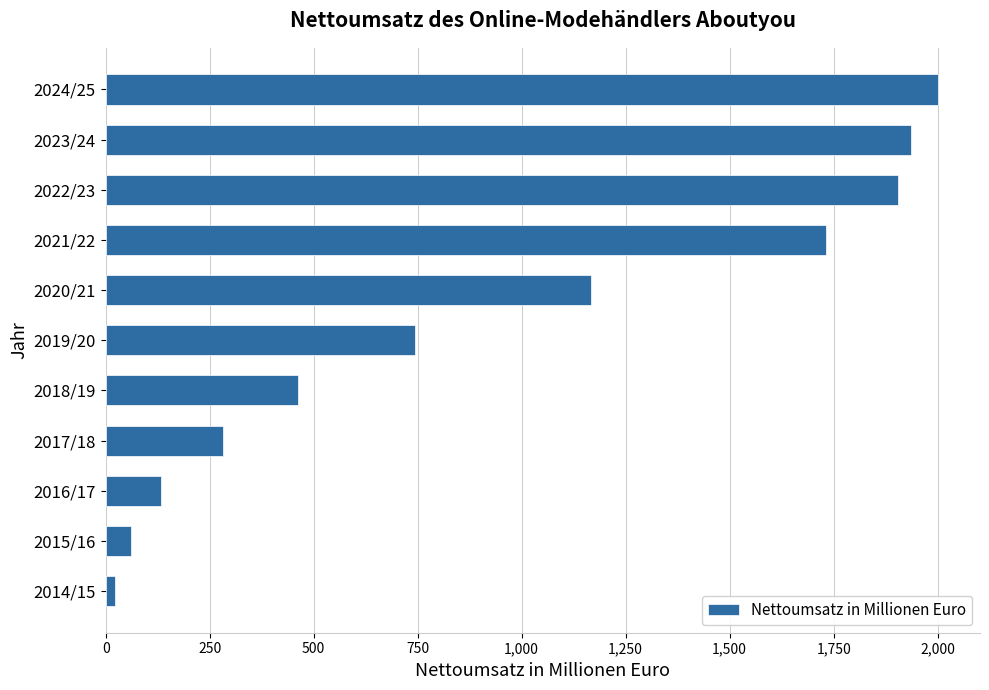

List the labels in order of value, smallest first.

2014/15, 2015/16, 2016/17, 2017/18, 2018/19, 2019/20, 2020/21, 2021/22, 2022/23, 2023/24, 2024/25